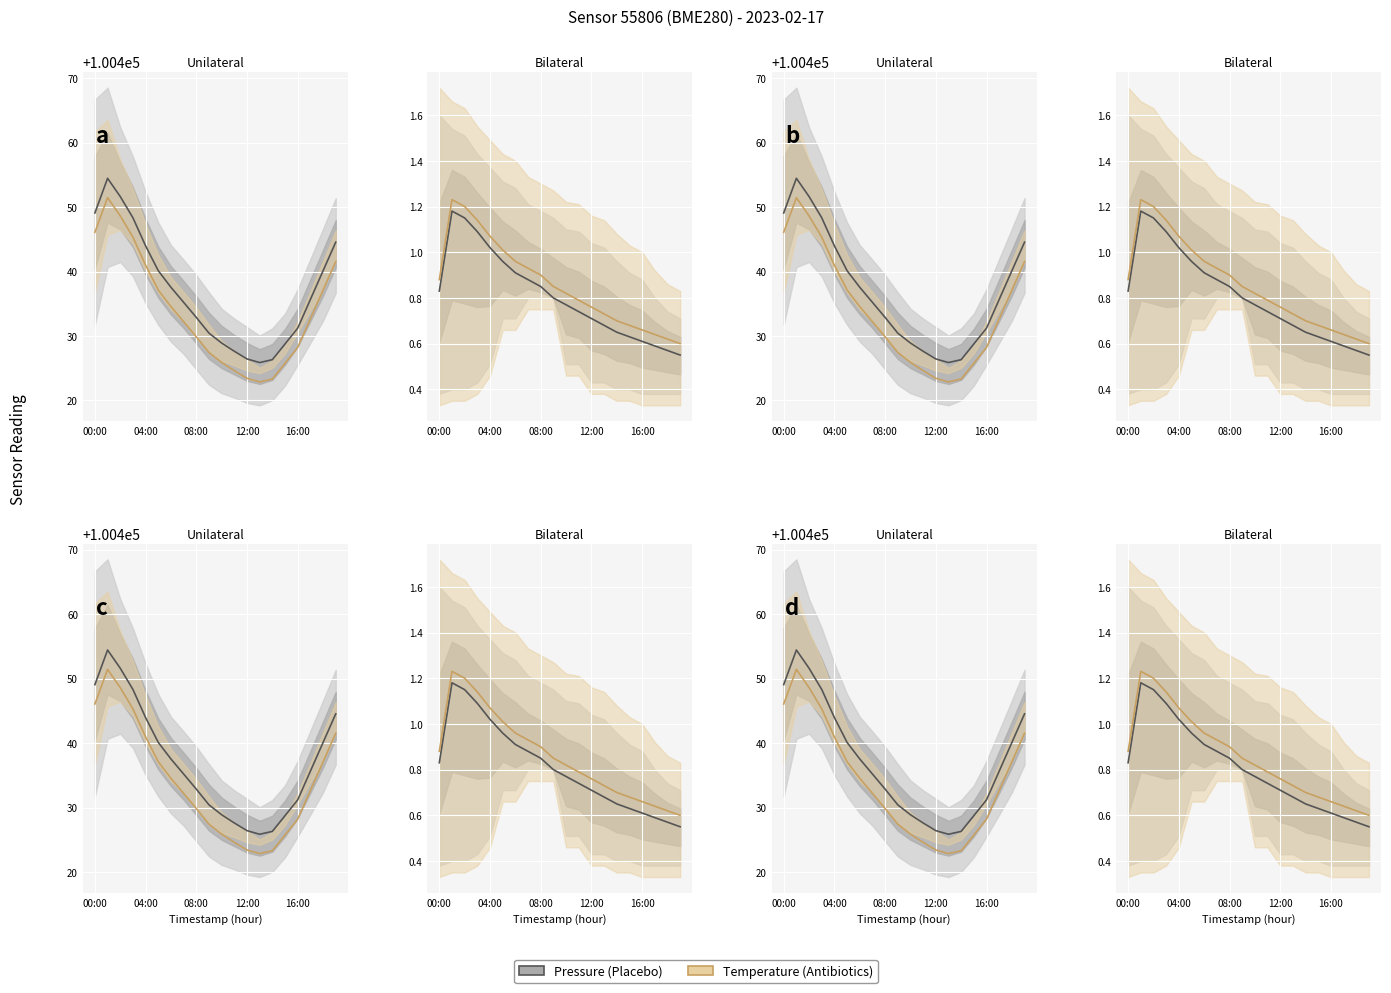

True or false: Antibiotics and Placebo intersect in this chart.

False